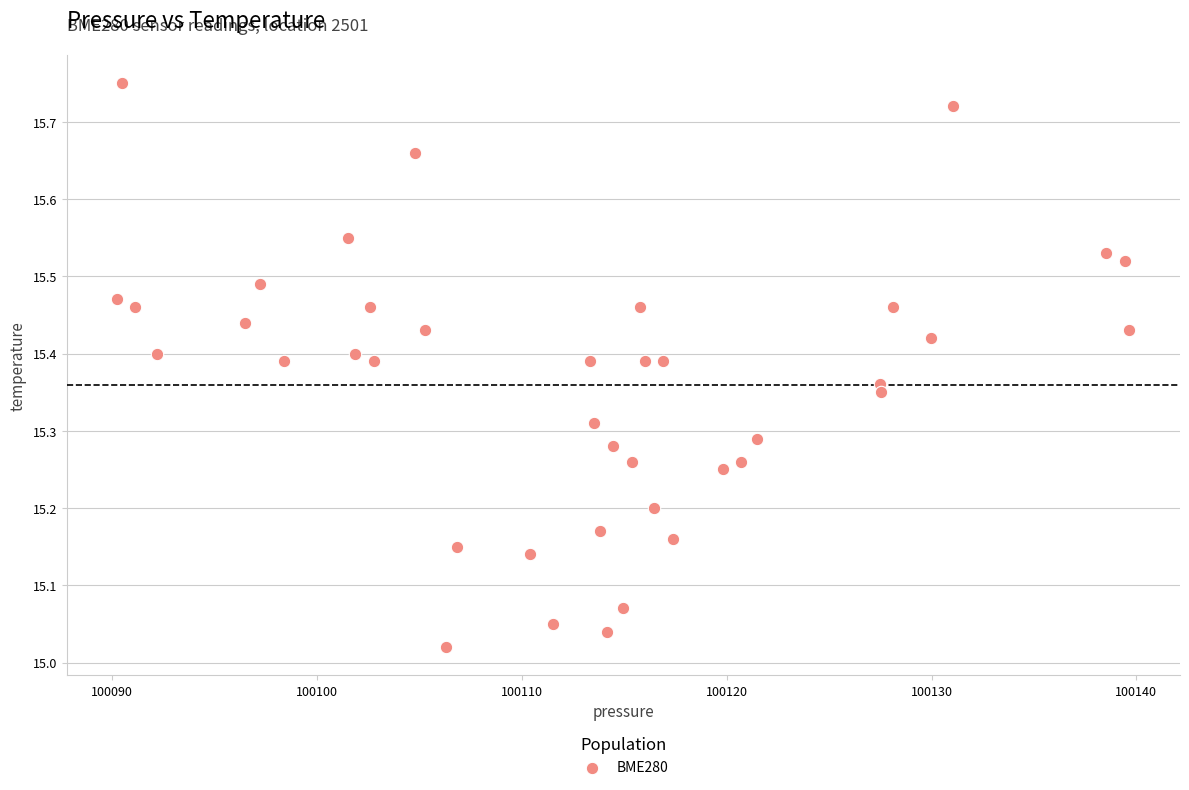

What is the range of X values (max minus min)?

49.4